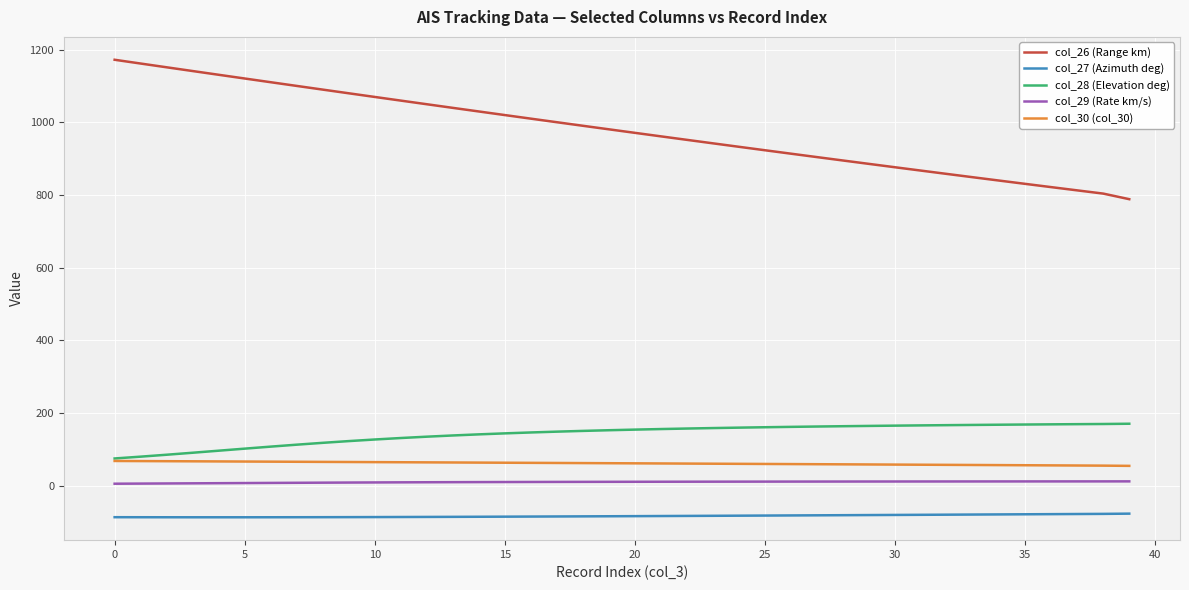

List the series in order of their peak value, lowest first.

col_27 (Azimuth deg), col_29 (Rate km/s), col_30 (col_30), col_28 (Elevation deg), col_26 (Range km)